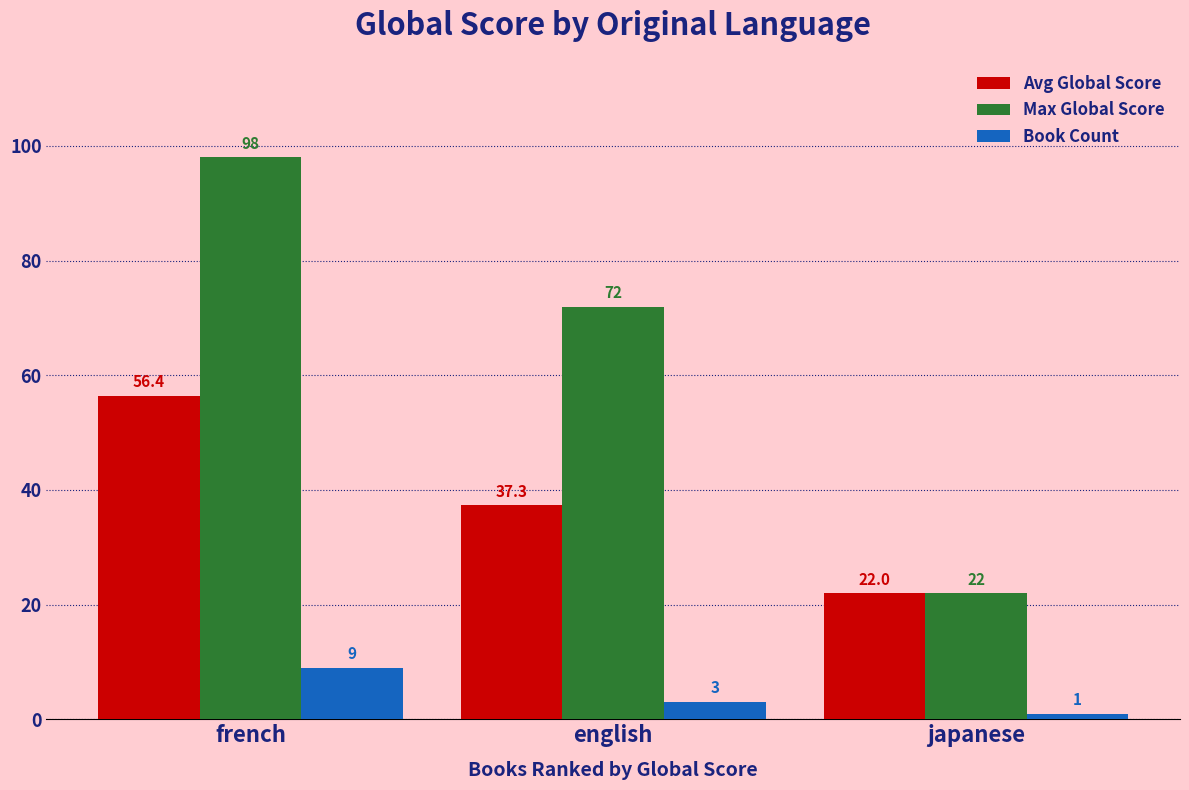

Which category has the highest value in the Max Global Score series?

french